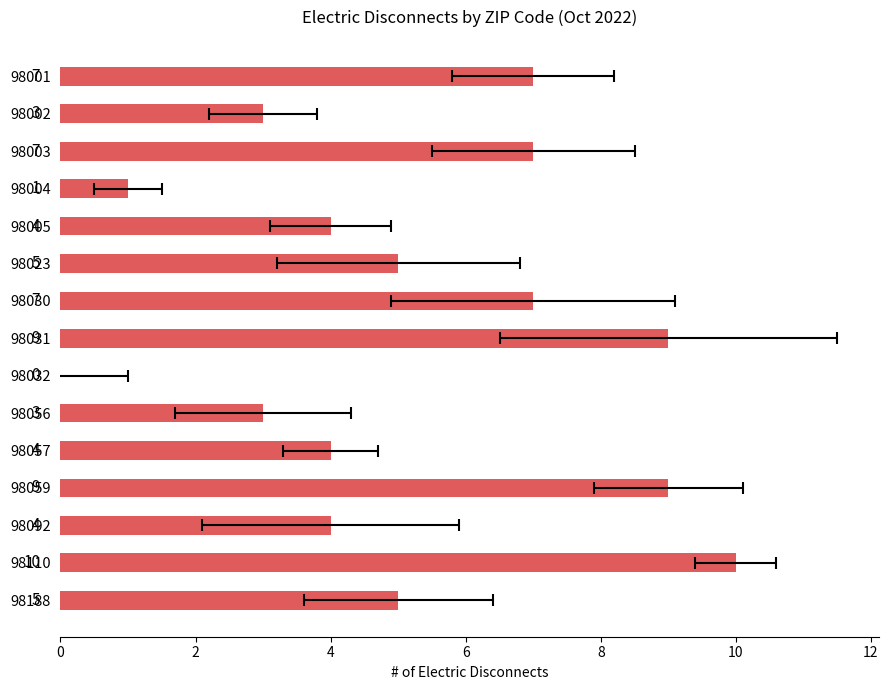

Which has a higher value, 98031 or 98056?

98031